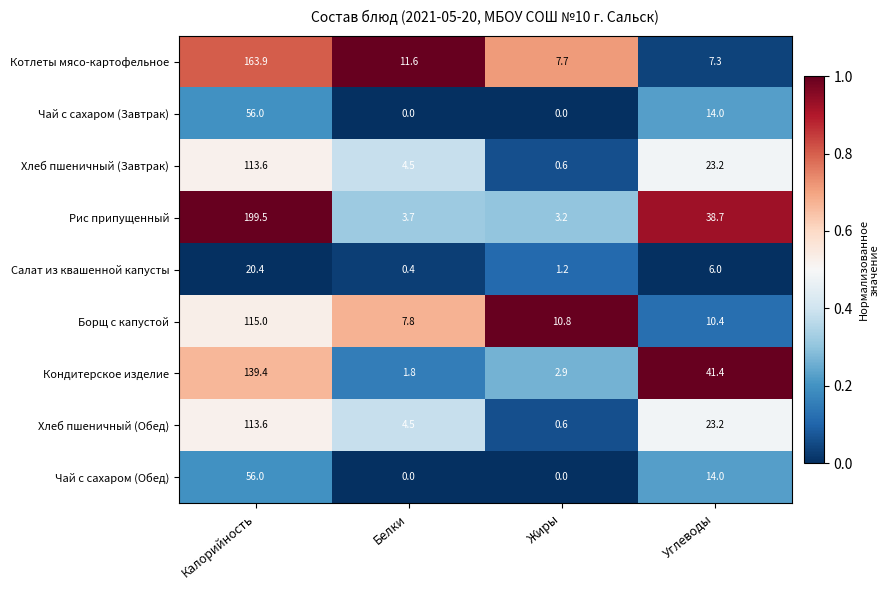

At how many categories does at least one series exceed 0?

4